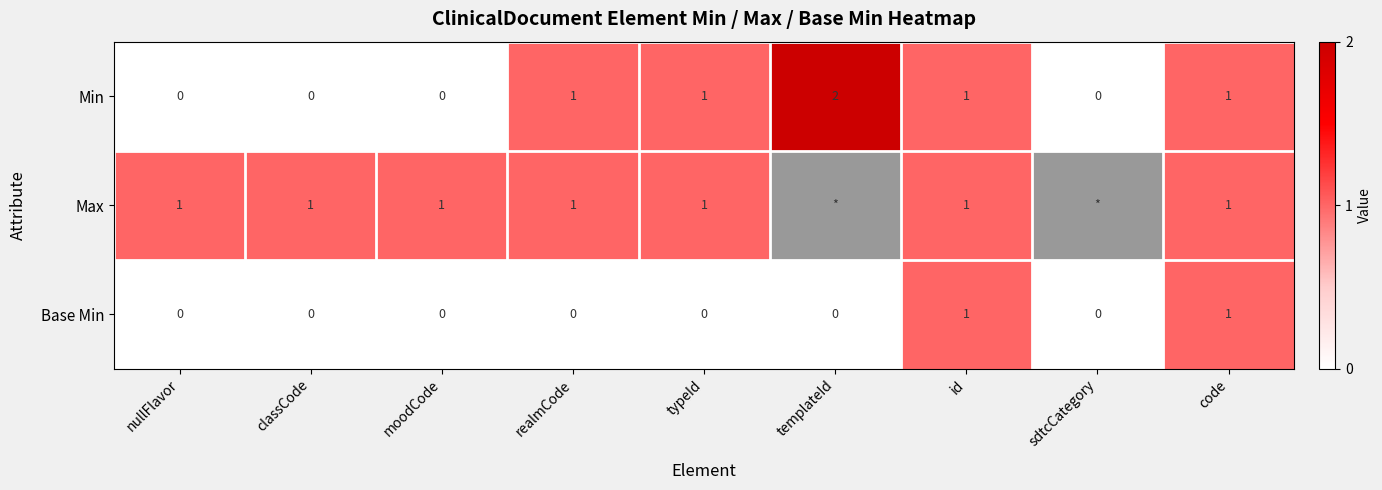

True or false: Max has a value of 1 at nullFlavor.

True